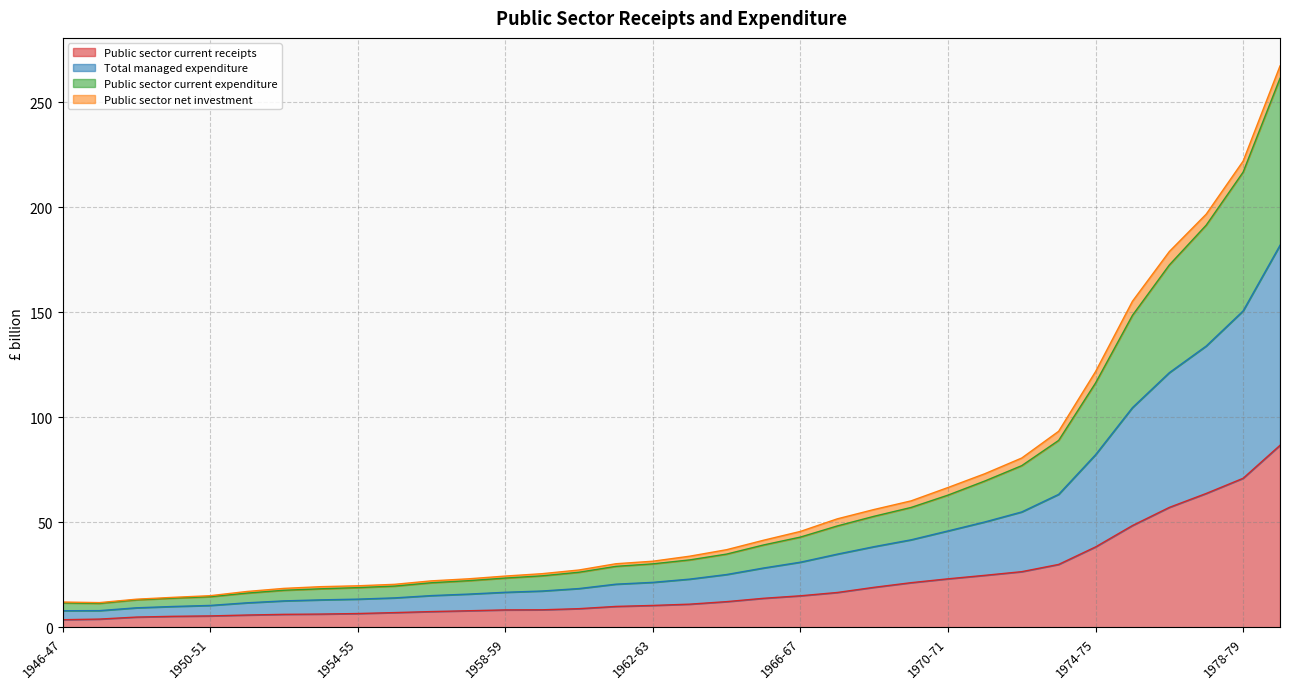

Read the Public sector current receipts value at 1978-79.

71.0